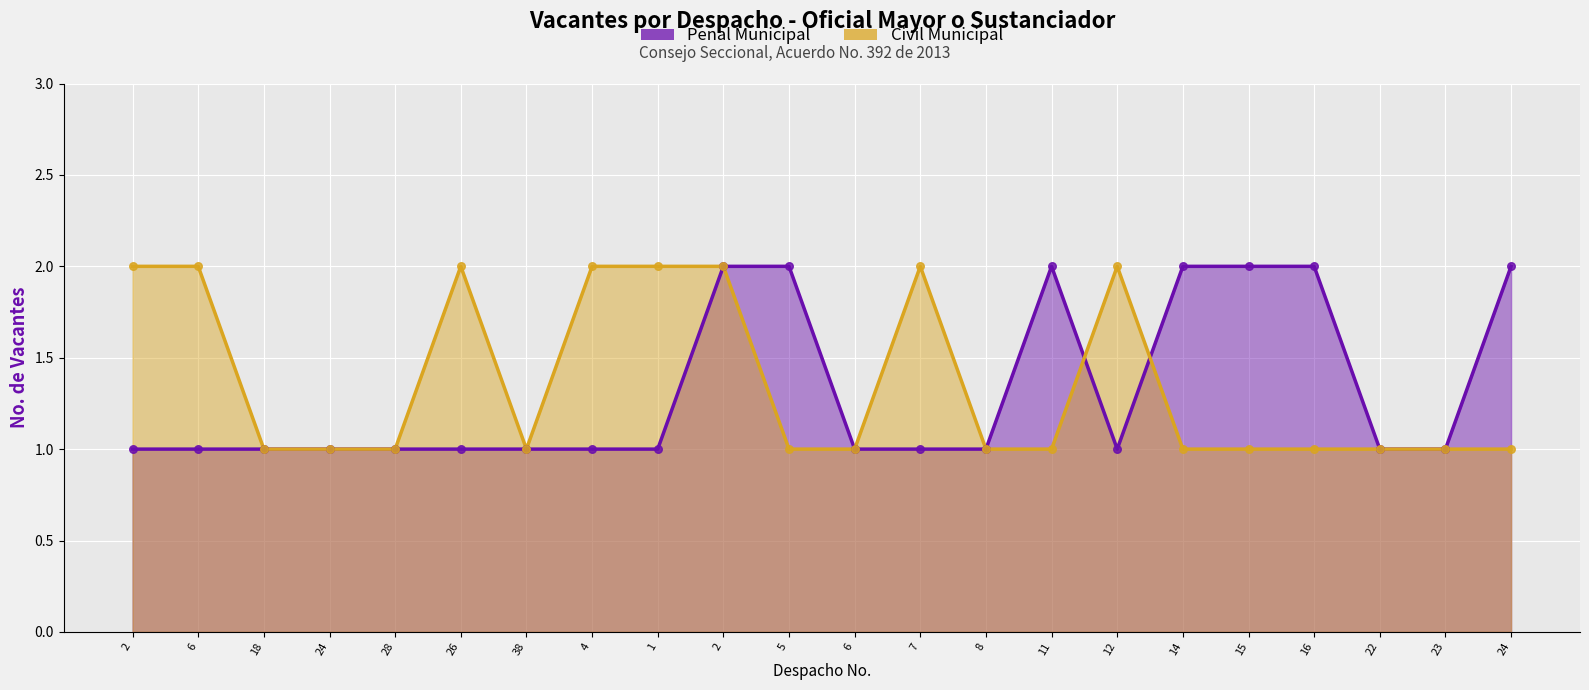

Which series has the widest spread of Y values?

Penal Municipal